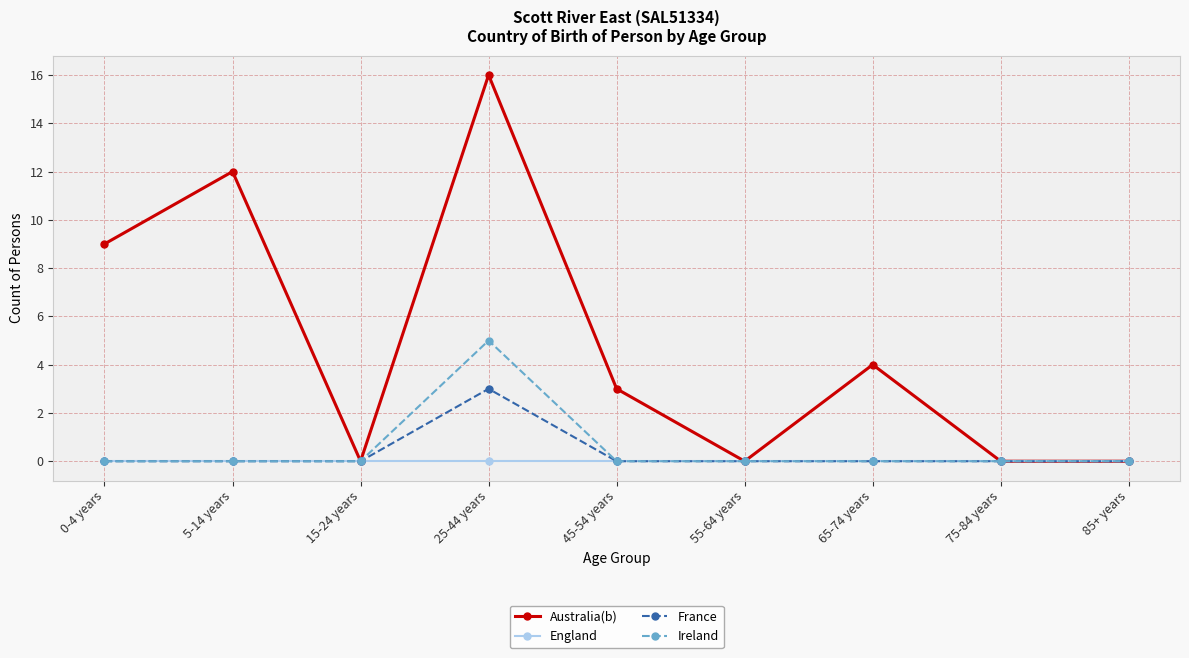

Where is the first local minimum for Australia(b)?

15-24 years